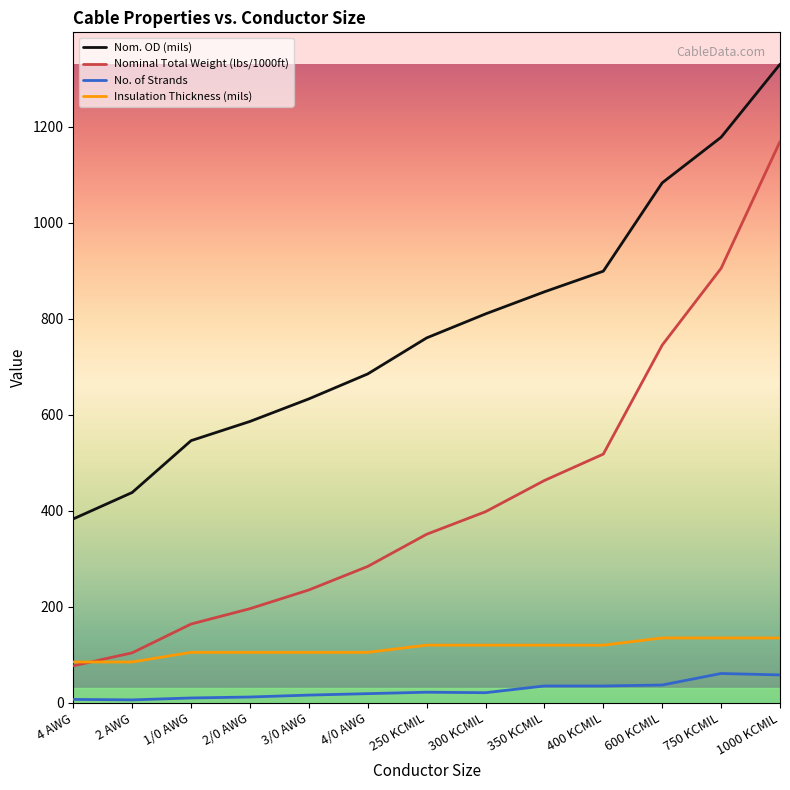

What position from the left is 1000 KCMIL?

13